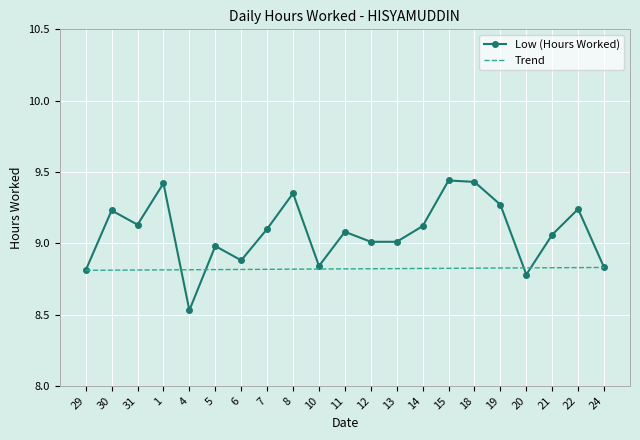

What are all the series names shown in the legend?

Low (Hours Worked), Trend